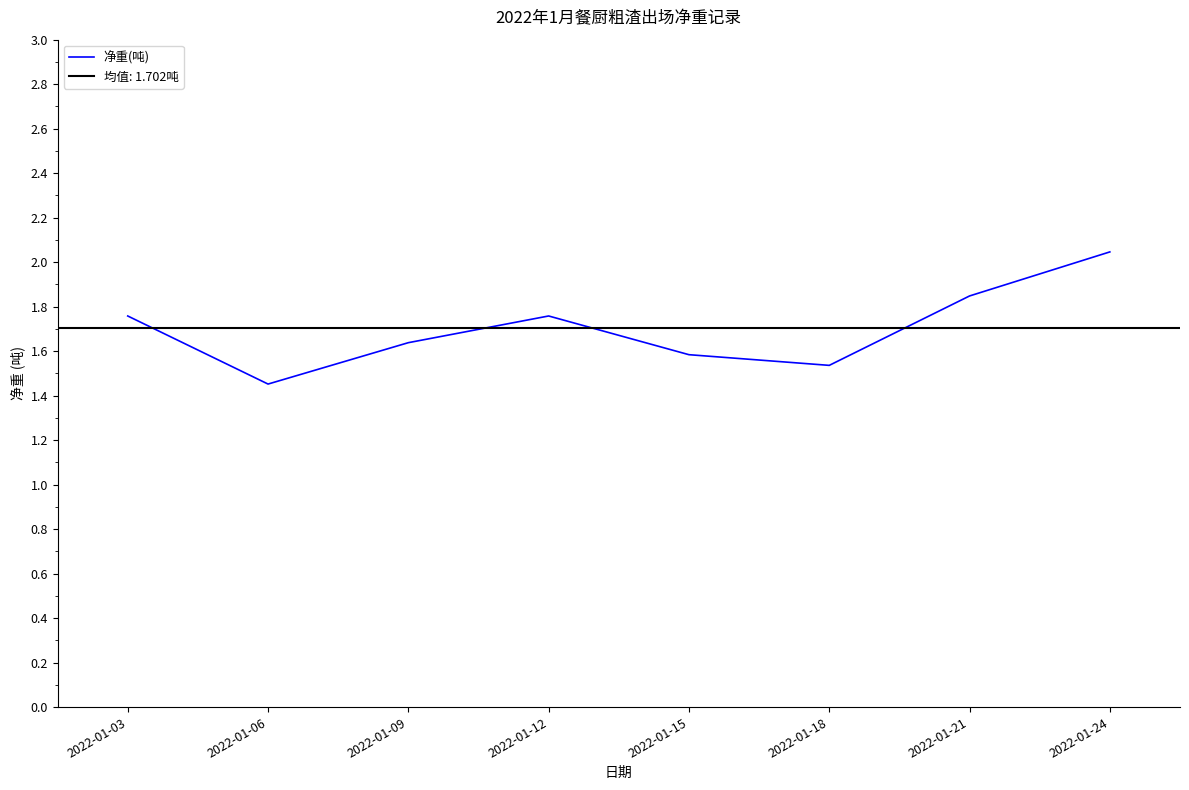

What is the sum of the values at 2022-01-18 and 2022-01-15?

3.1